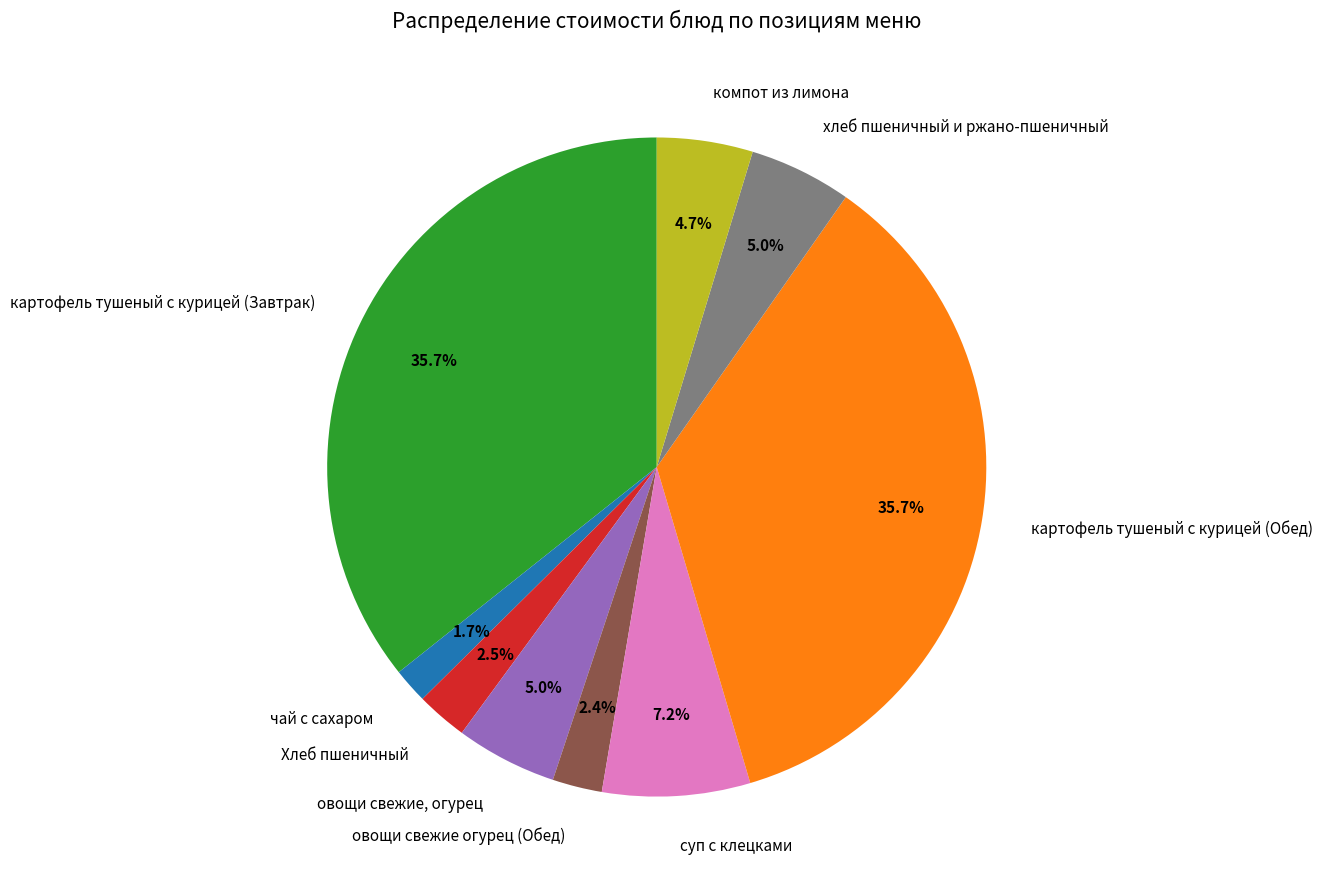

Does картофель тушеный с курицей (Обед) represent more than half of the total?

No